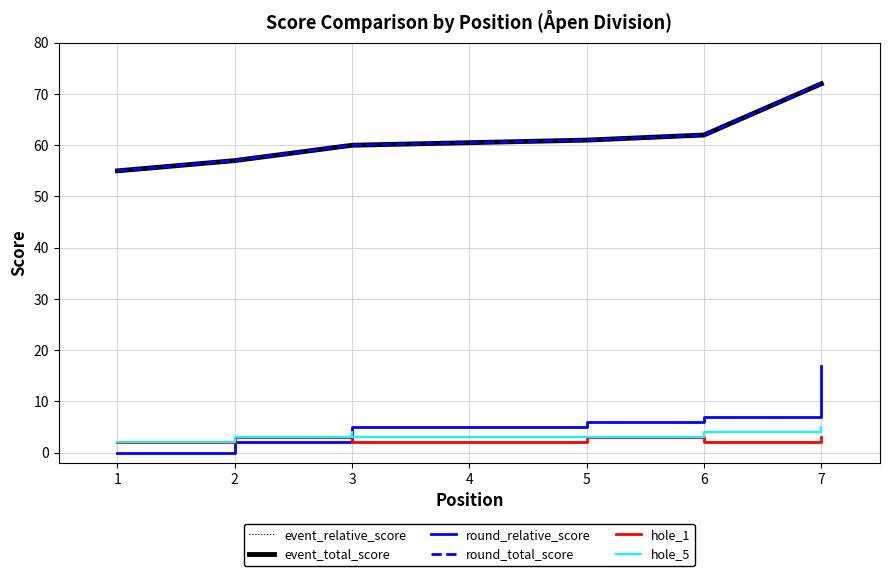

Does the chart have visible grid lines?

Yes